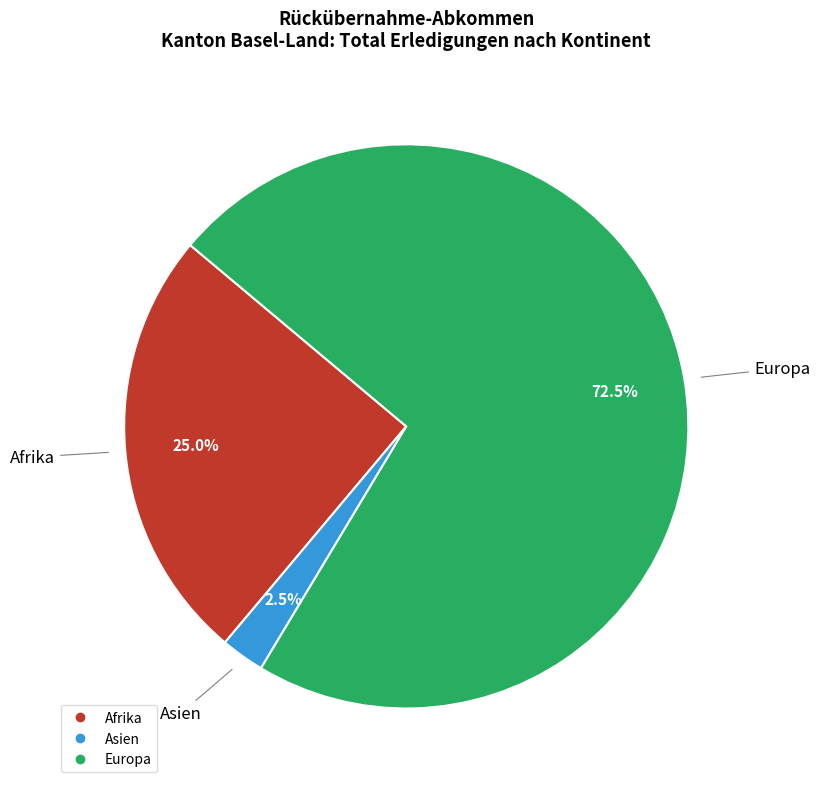

To the nearest percent, what is the average slice percentage?

33%